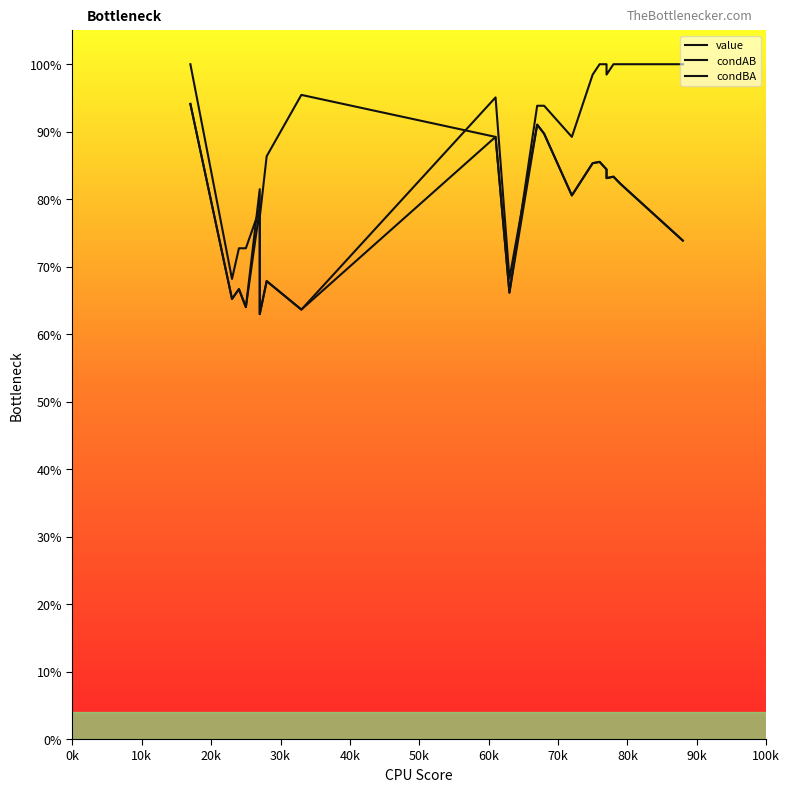

How many interior local valleys does the condBA series have?

5